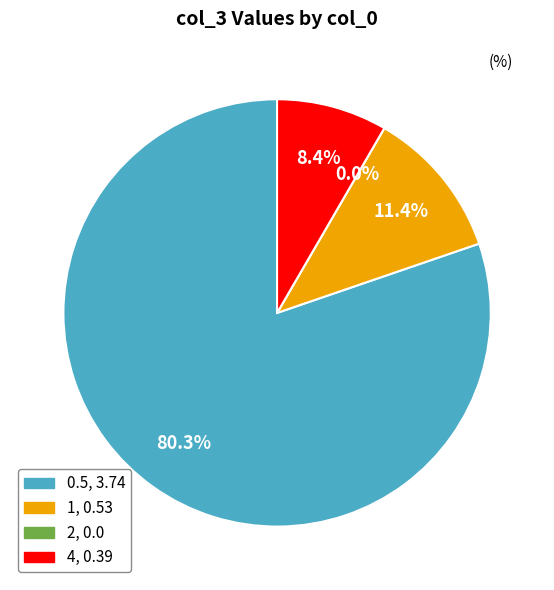

To the nearest percent, what is the difference between the largest and smallest slice percentages?

80%